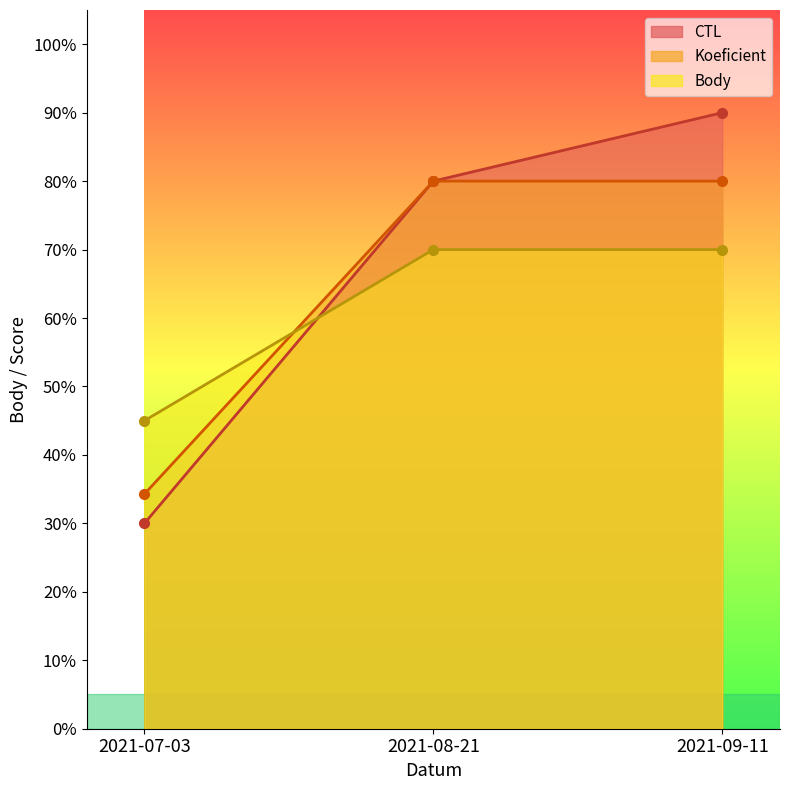

What is the difference between the maximum and minimum values in the CTL series?

60.0